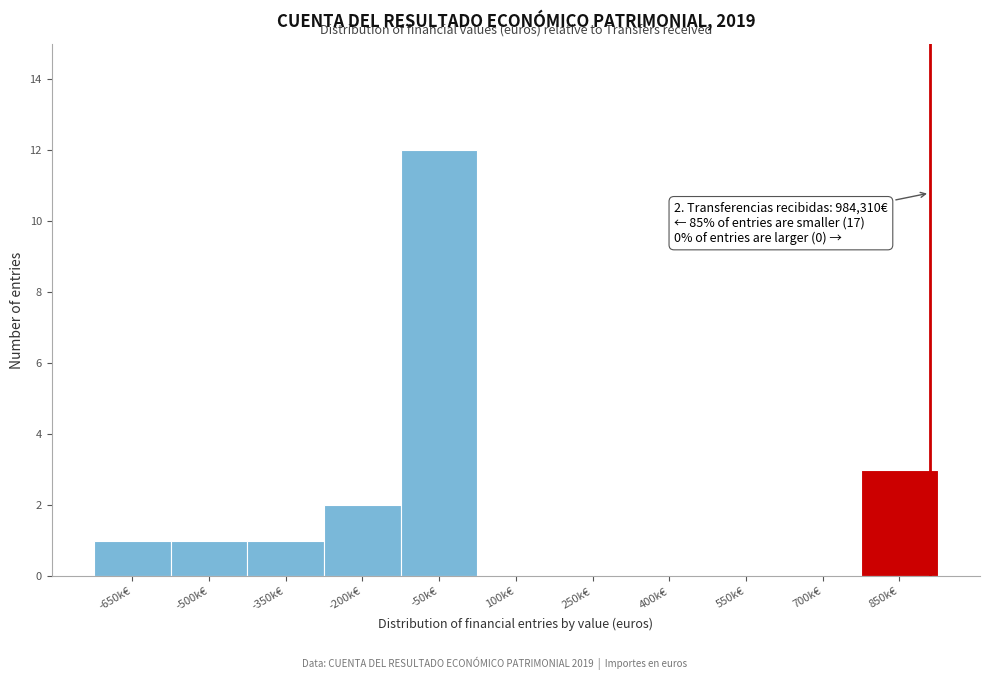

Reading left to right, list all the values displayed in this chart.

-650k€=1	-500k€=1	-350k€=1	-200k€=2	-50k€=12	100k€=0	250k€=0	400k€=0	550k€=0	700k€=0	850k€=3